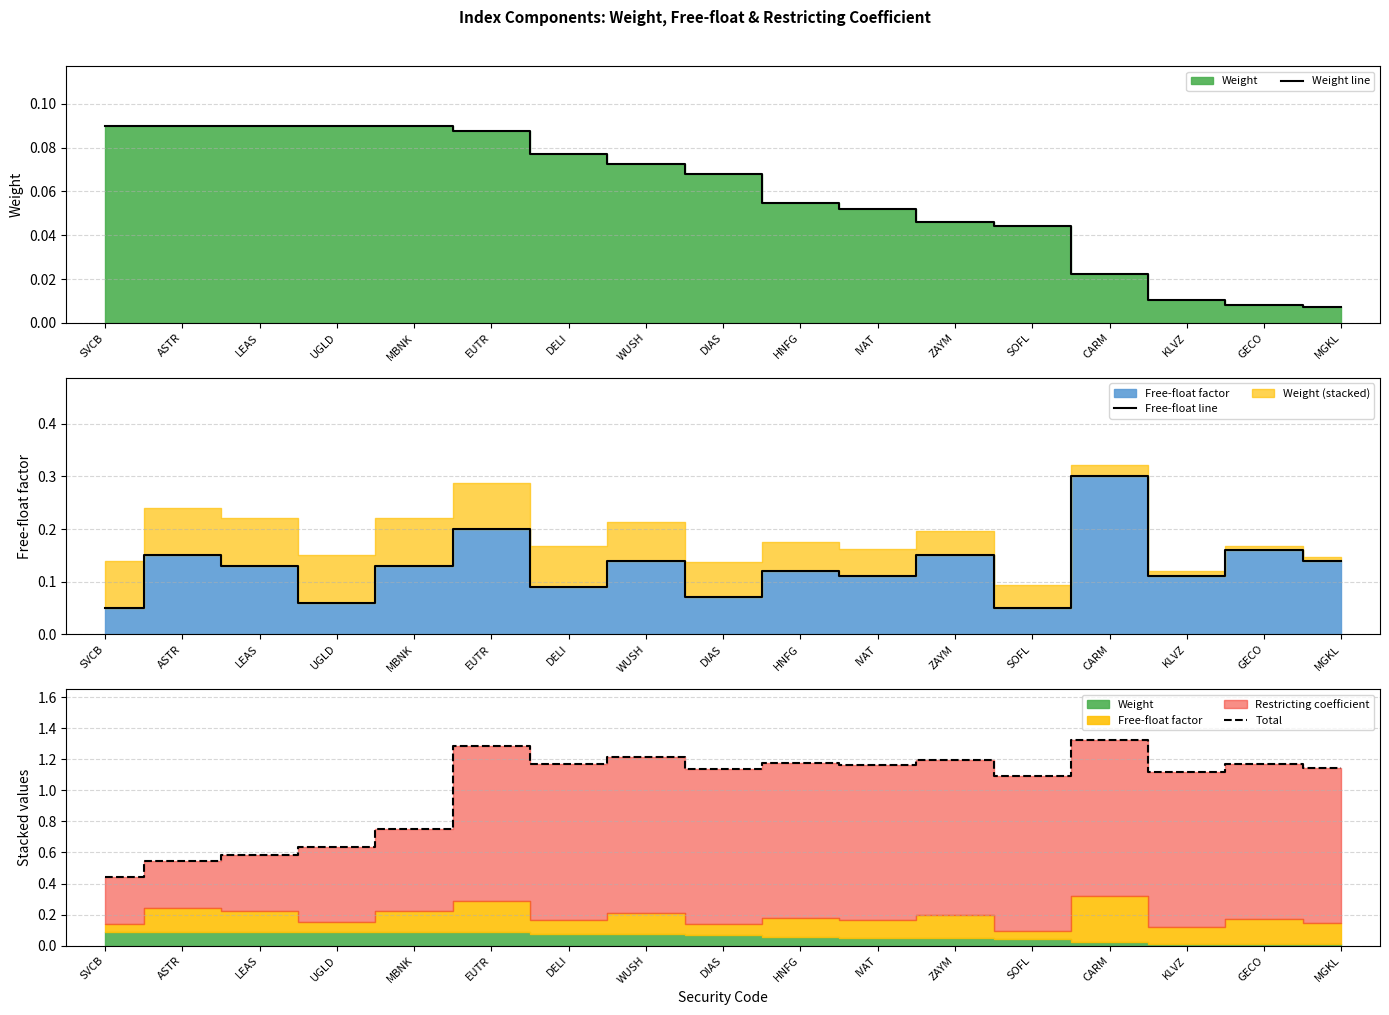

What is the label of the 9th point from the left?

DIAS